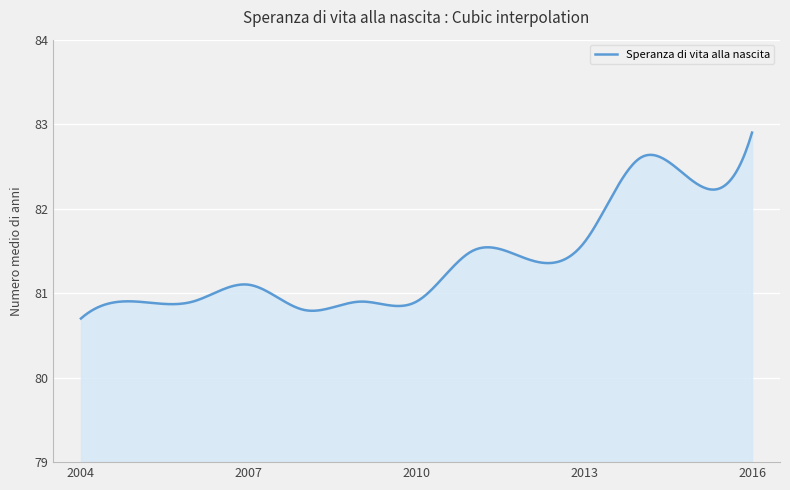

What is the greatest value displayed?

82.9